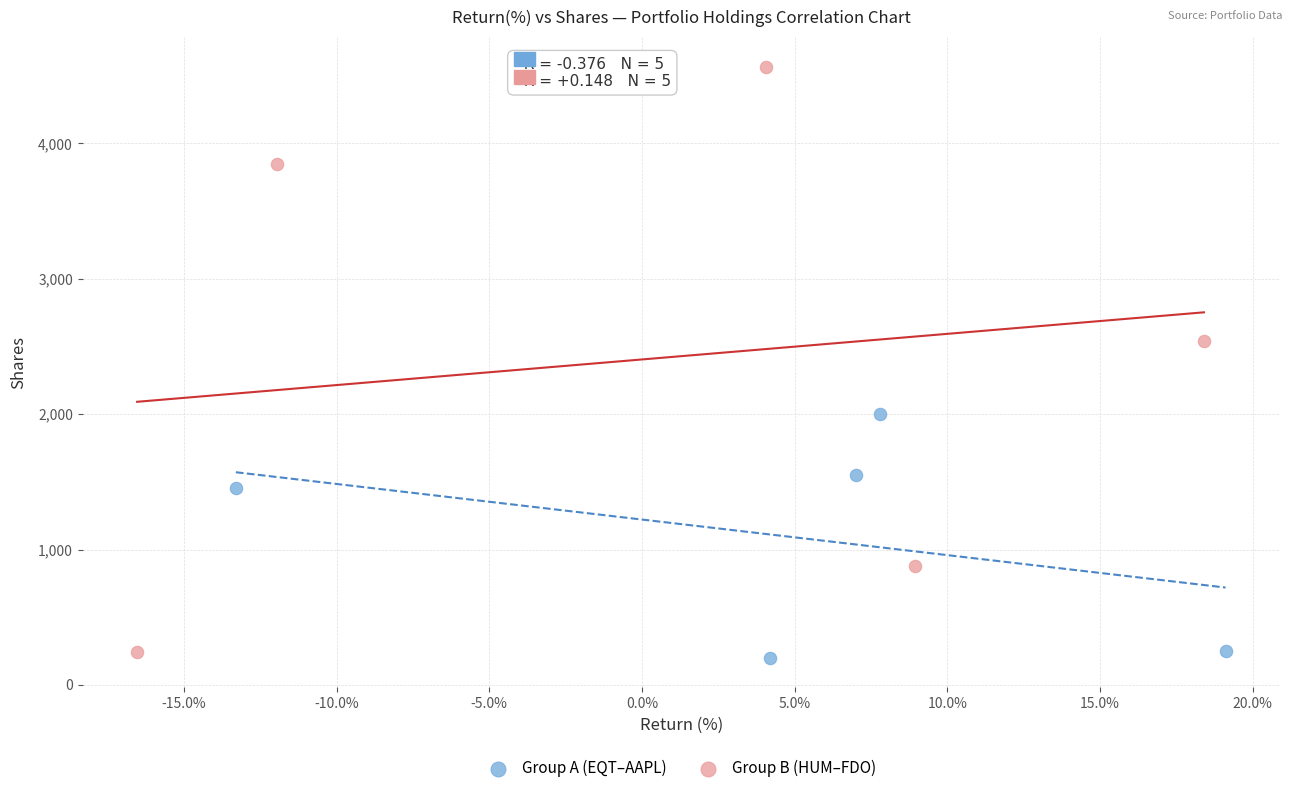

What are all the series names shown in the legend?

Group A (EQT–AAPL), Group B (HUM–FDO)